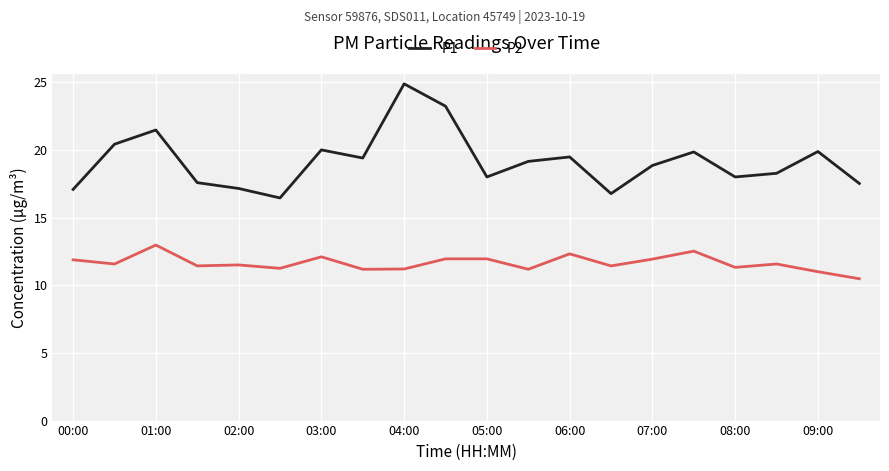

List the series in order of their peak value, lowest first.

P2, P1